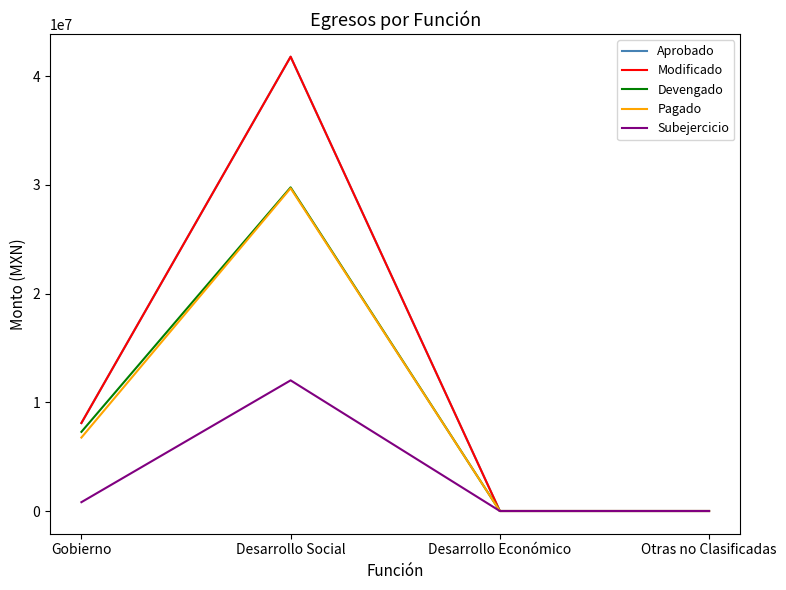

Between Desarrollo Social and Otras no Clasificadas, which is larger?

Desarrollo Social